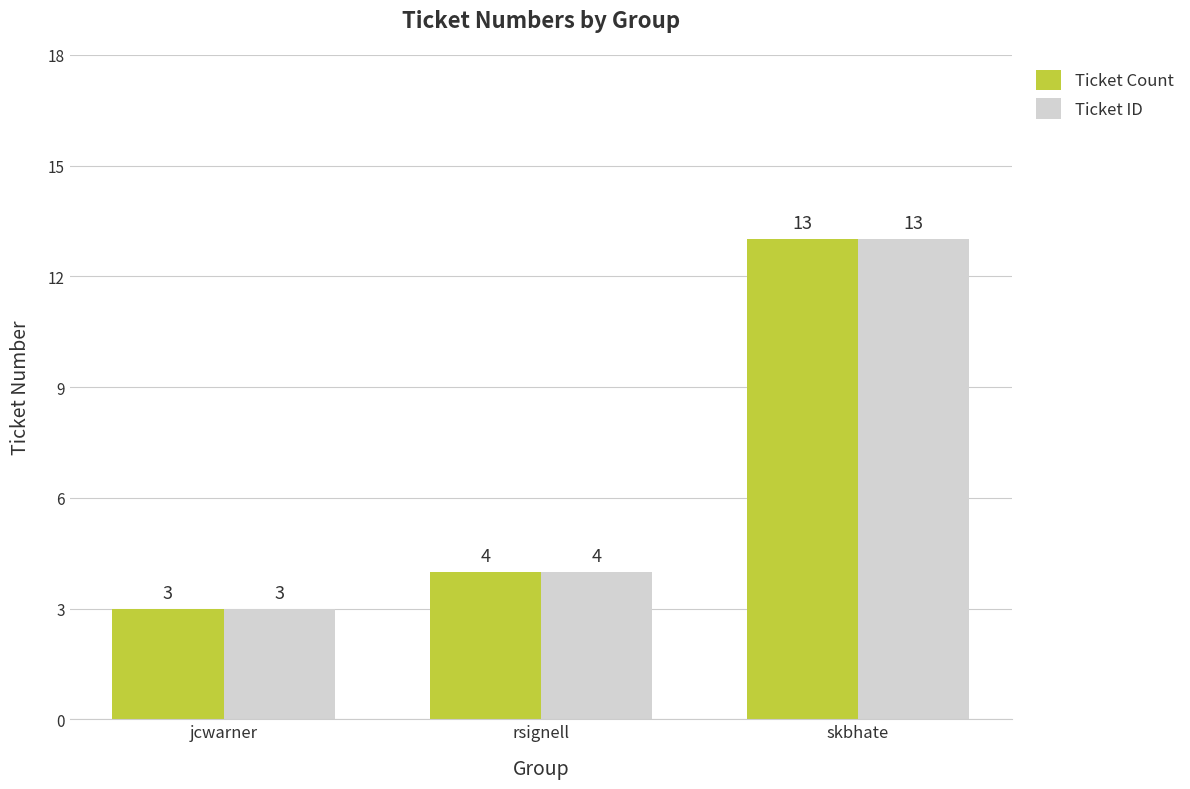

Rank the categories by Ticket ID value from lowest to highest.

jcwarner, rsignell, skbhate